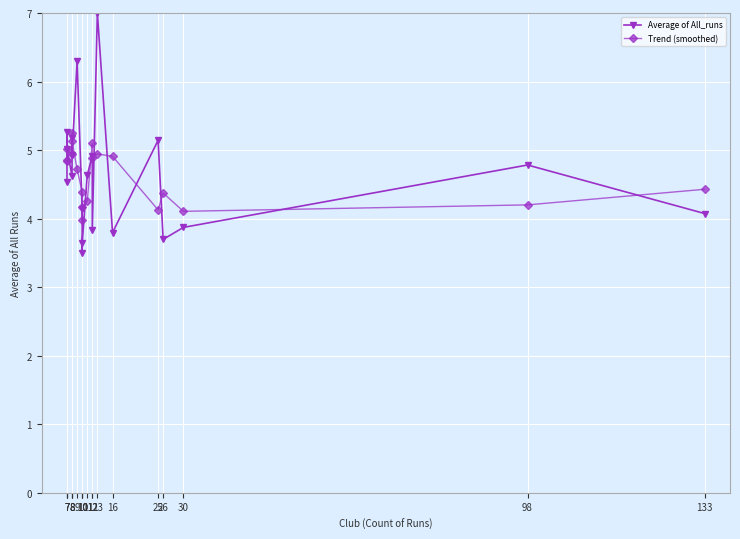

What is the value of the Trend (smoothed) point at the 2nd from the left?

4.4